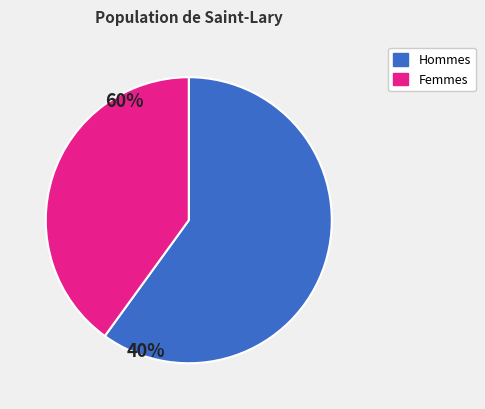

Is there any slice that represents more than half of the pie?

Yes